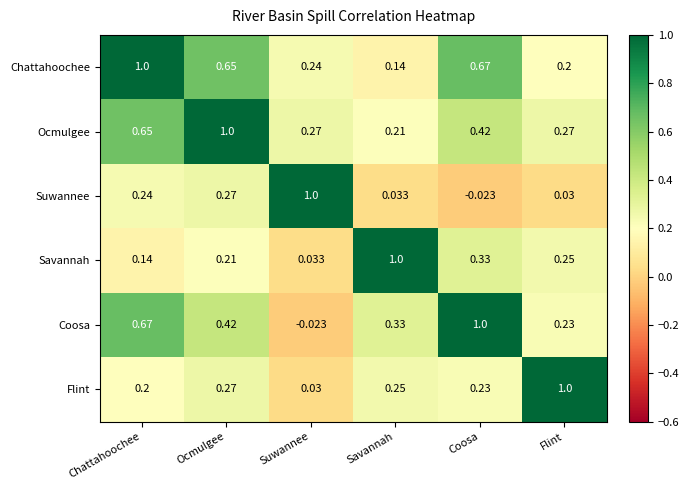

At which label does Savannah reach its minimum?

Suwannee